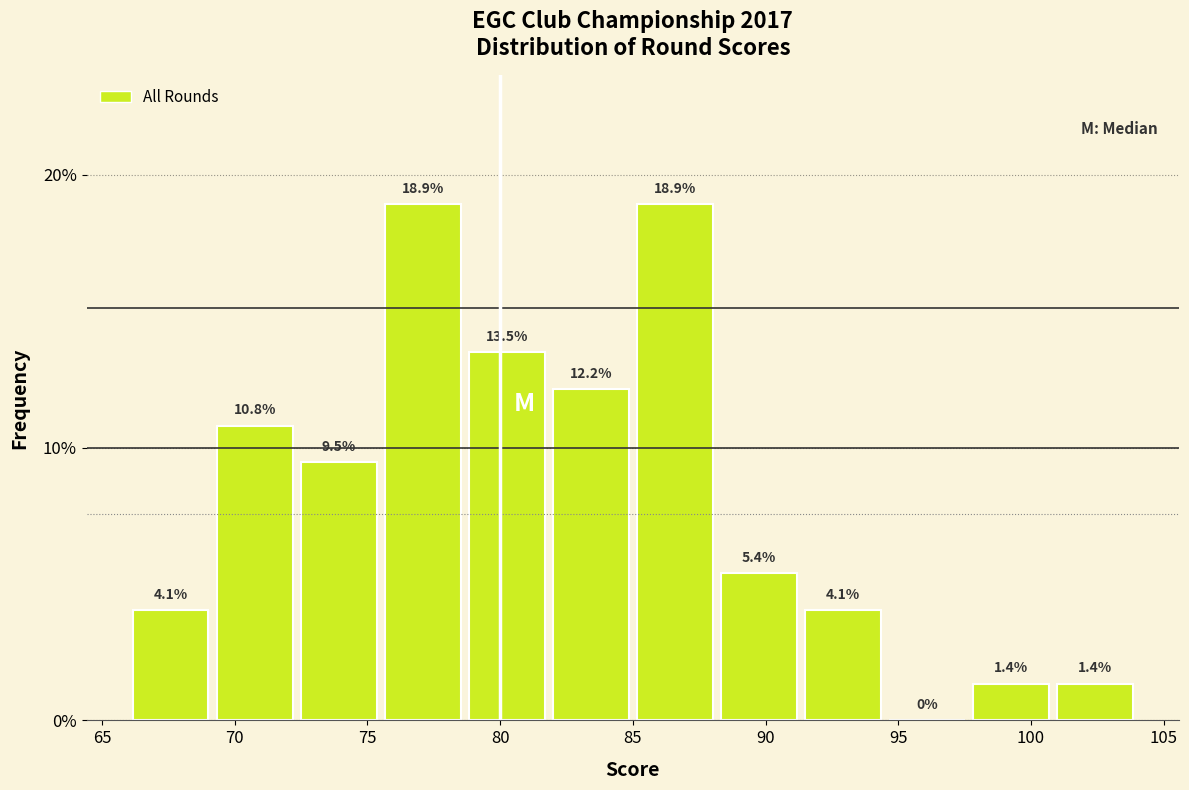

Reading left to right, list every bar in this chart as the range it spans on the x-axis followed by its height. The bar edges are not printed on the chart, so give them approximately, as read against the axis.

66.0 to 69.0: 4.1
69.0 to 72.5: 10.8
72.5 to 75.5: 9.5
75.5 to 78.5: 18.9
78.5 to 82.0: 13.5
82.0 to 85.0: 12.2
85.0 to 88.0: 18.9
88.0 to 91.5: 5.4
91.5 to 94.5: 4.1
94.5 to 97.5: 0.0
97.5 to 101.0: 1.4
101.0 to 104.0: 1.4